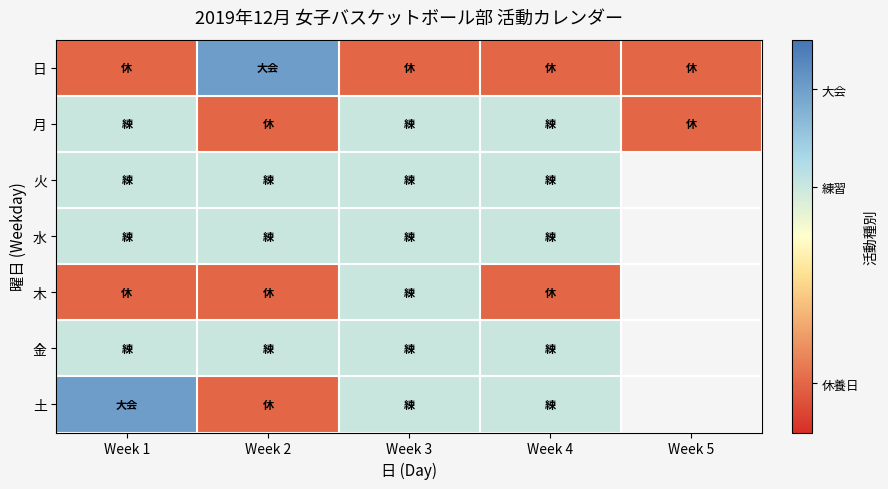

At how many categories does at least one series exceed 0?

4